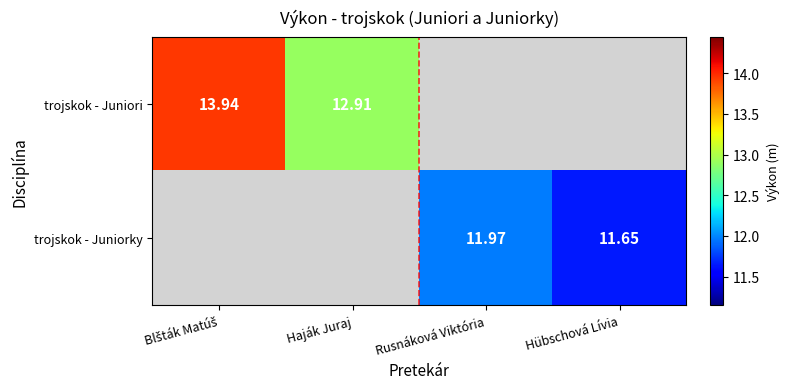

The trojskok - Juniorky series shows 4.2 at Hübschová Lívia. True or false?

False